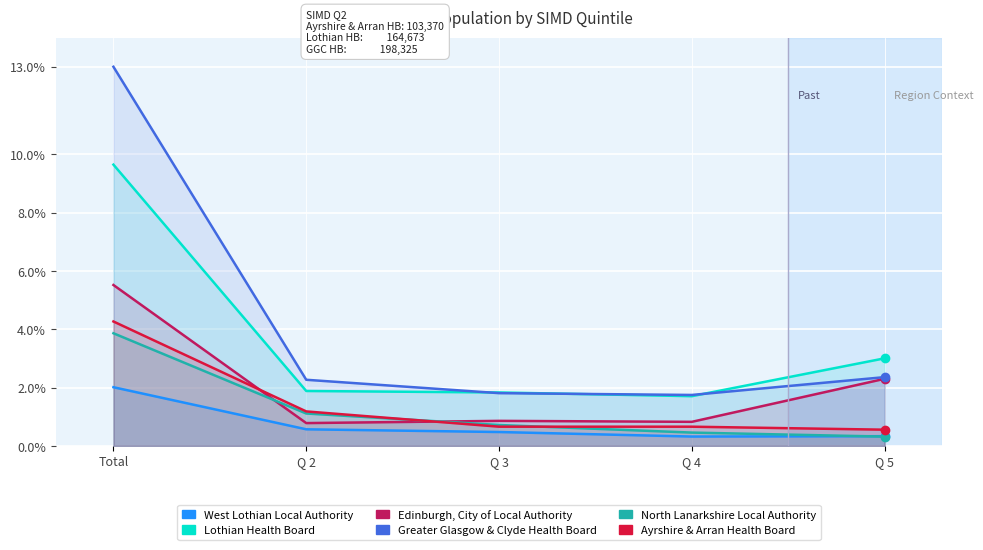

At which category is the sum across all series the highest?

Total